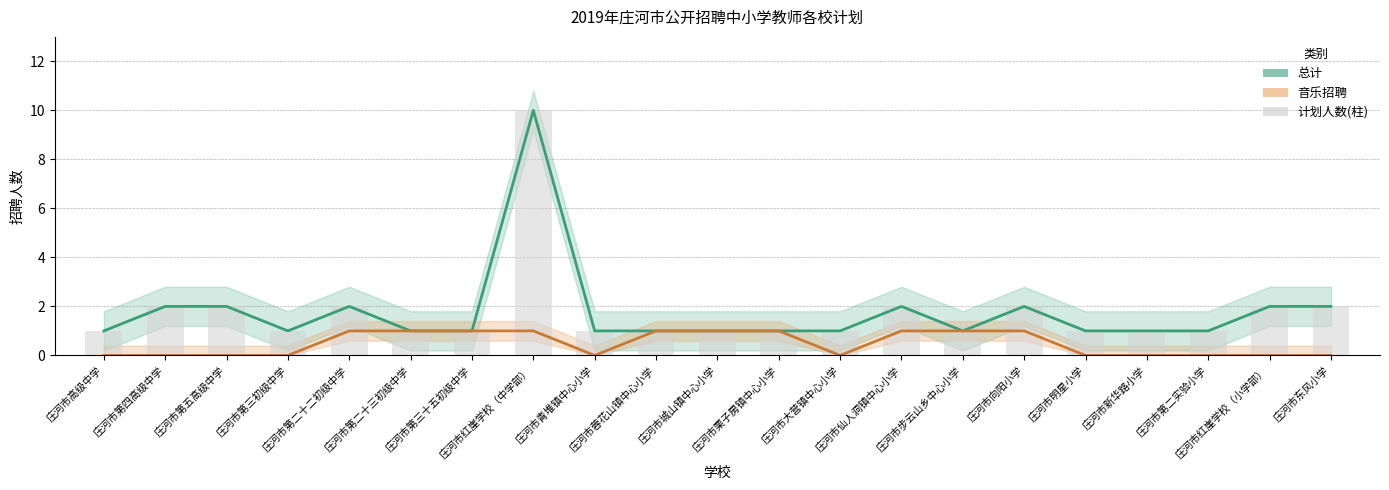

What is the label of the 11th bar from the left?

庄河市城山镇中心小学